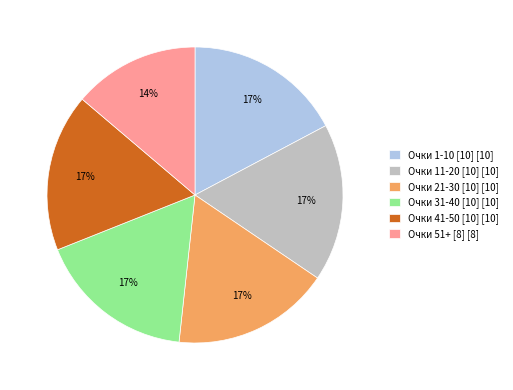

To the nearest percent, what is the difference between the largest and smallest slice percentages?

3%